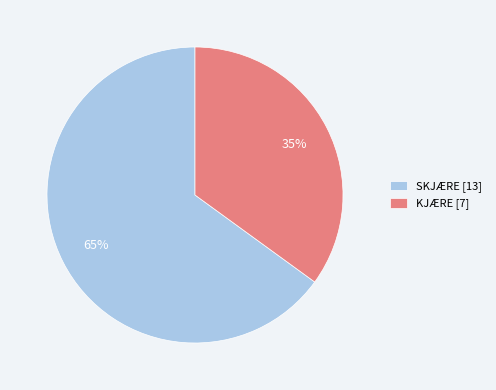

The KJÆRE [7] slice represents 35% of the pie. True or false?

True